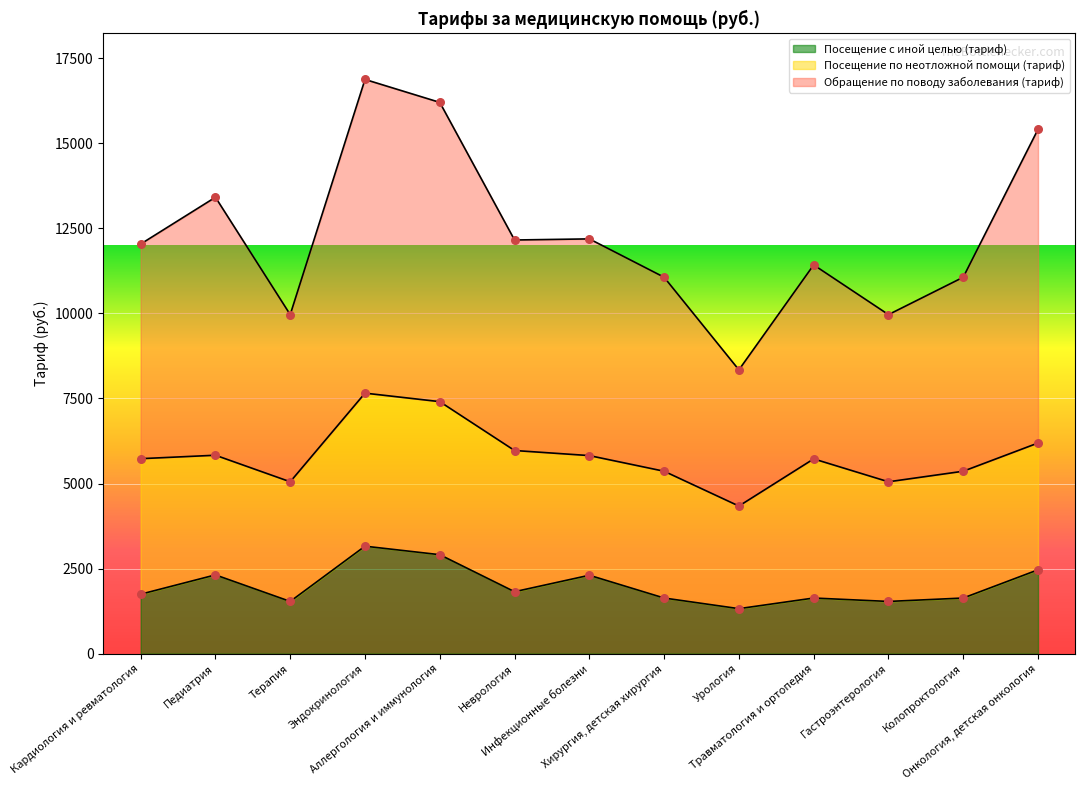

Which series has the largest total across all categories?

Обращение по поводу заболевания (тариф)